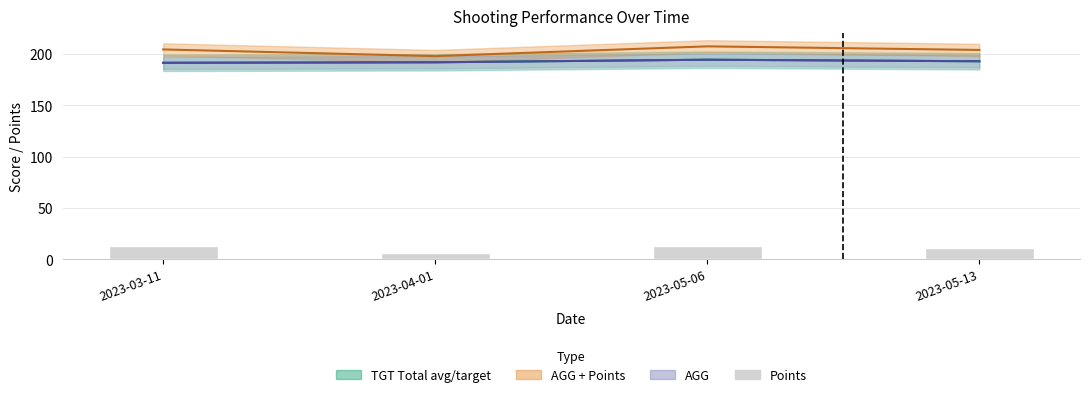

What is the sum of the AGG + Points values at 2023-05-13 and 2023-03-11?

408.0